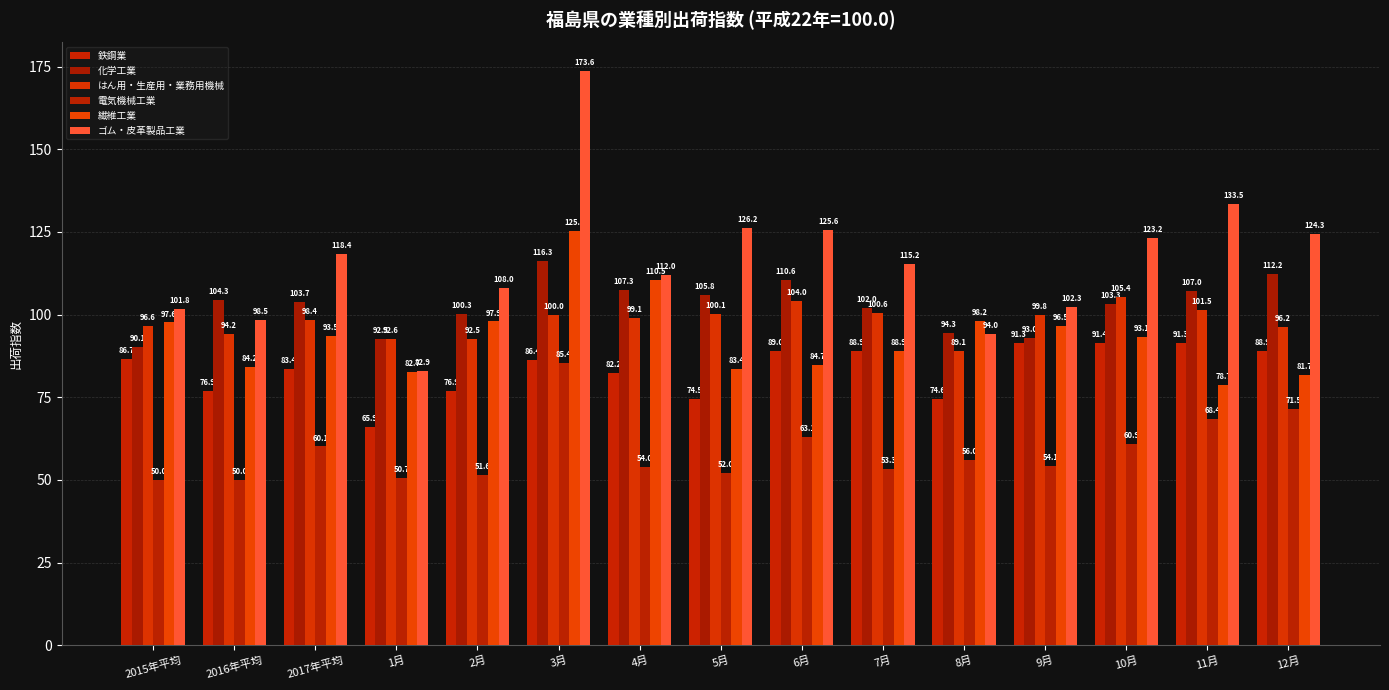

Are the bars grouped side by side (vs. stacked)?

Yes